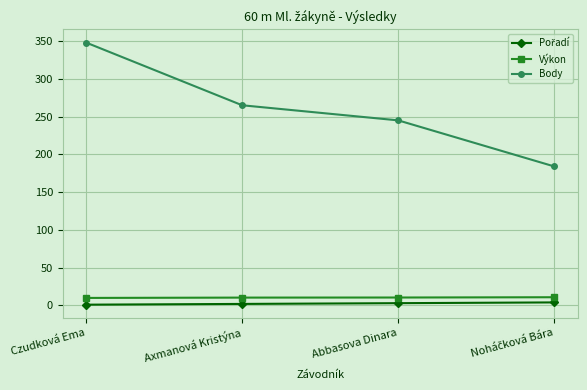

What is the maximum value shown in the chart?

348.0